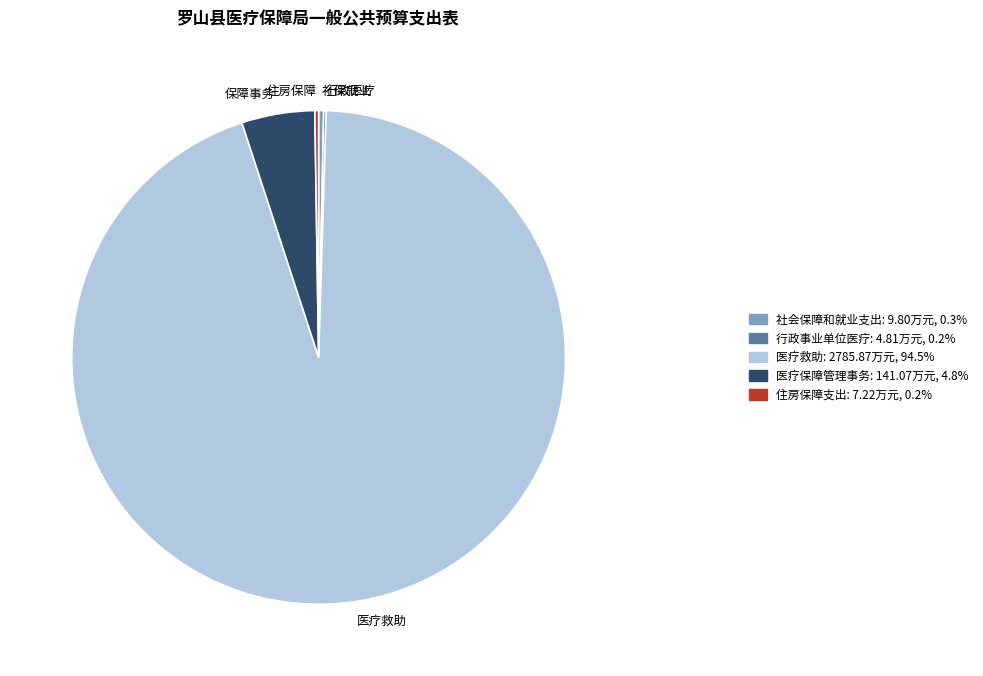

Is there a majority slice in this chart?

Yes